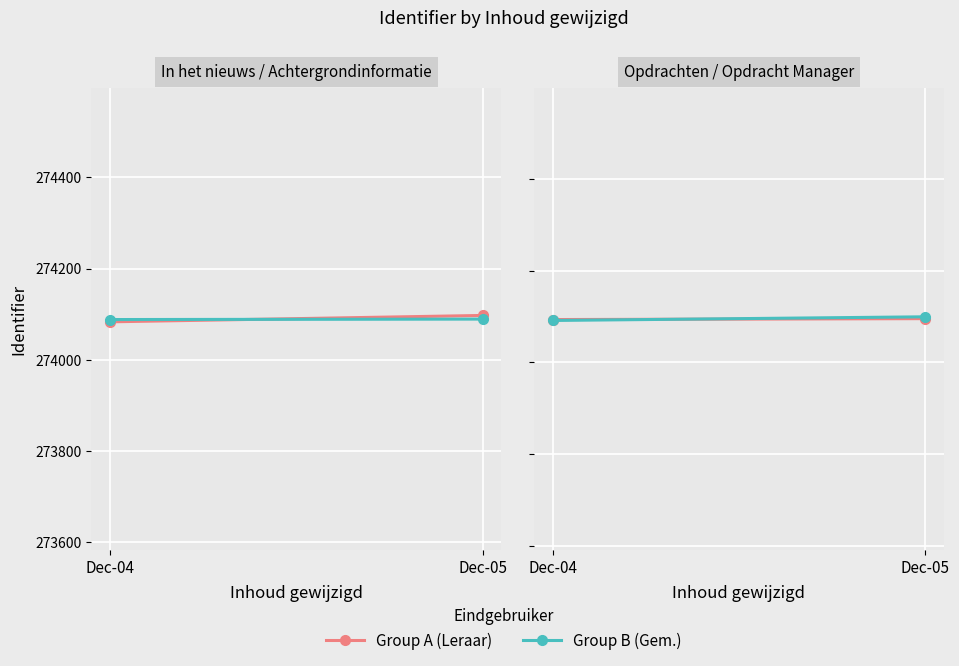

True or false: Group B (Gem.) has a value of 274099 at Dec-05.

True